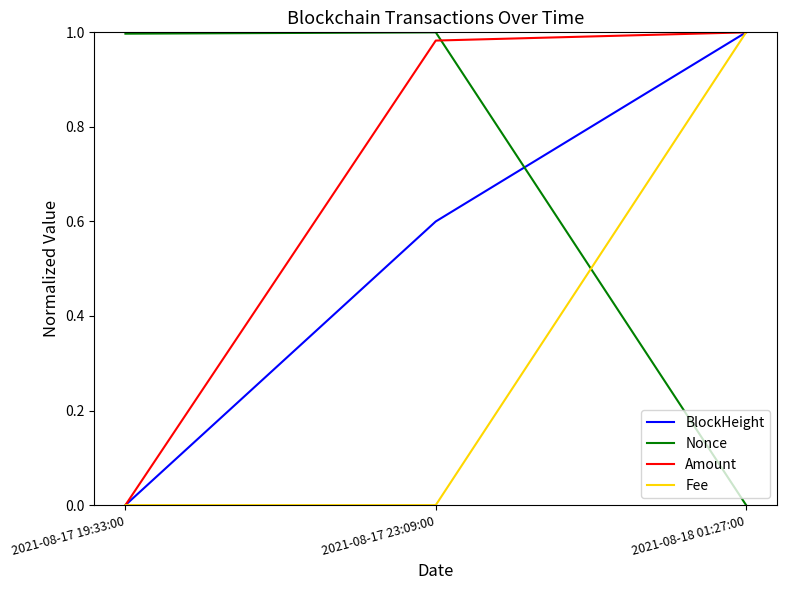

What is the sum of all Amount values?

2.0